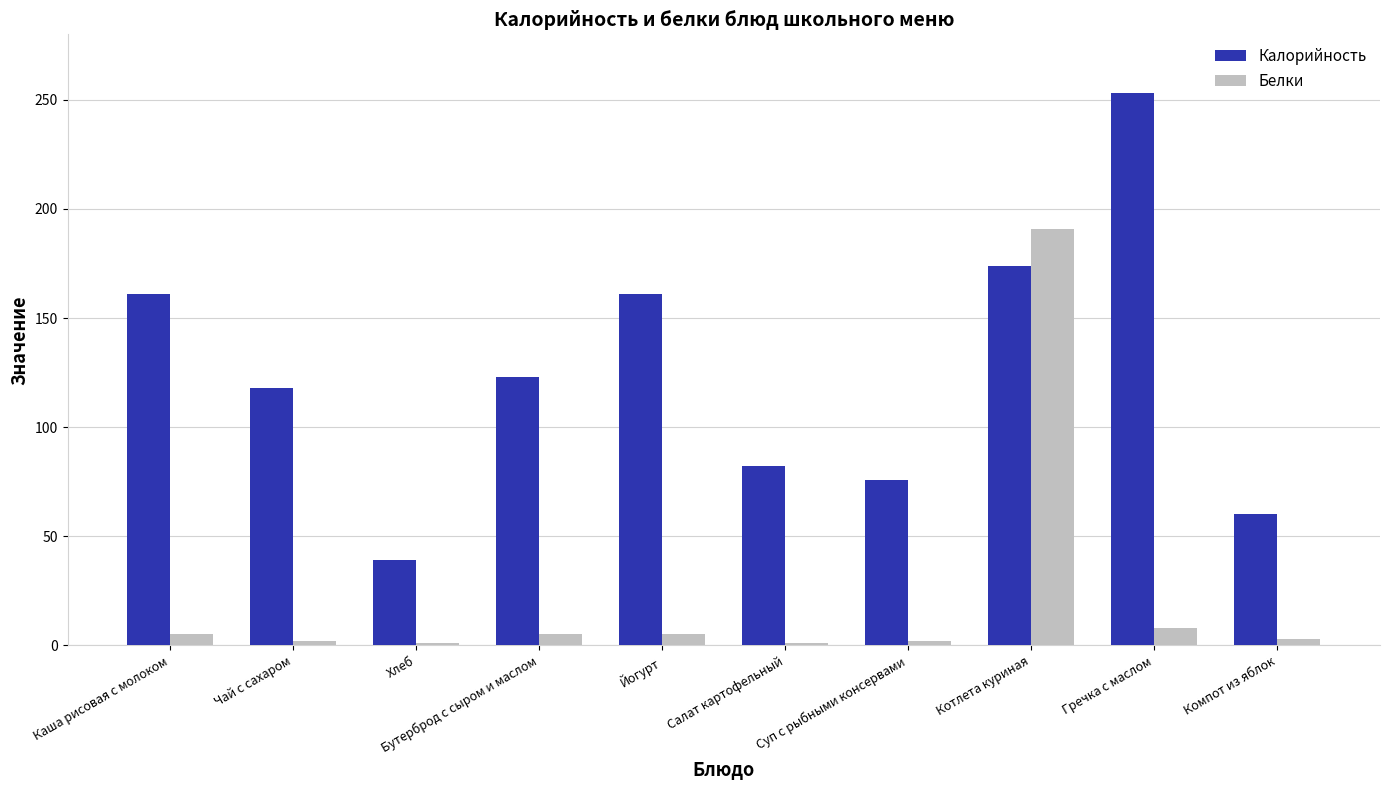

At how many categories does at least one series exceed 243?

1